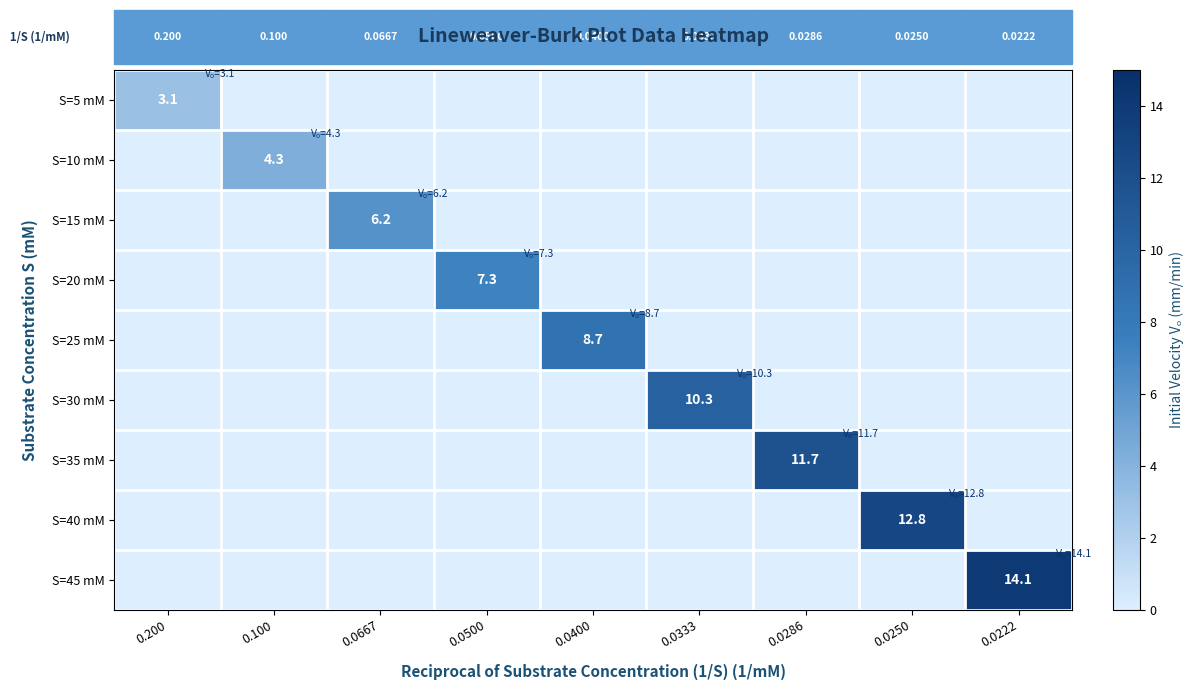

The value of S=40 mM at 0.0250 is 5.9. True or false?

False